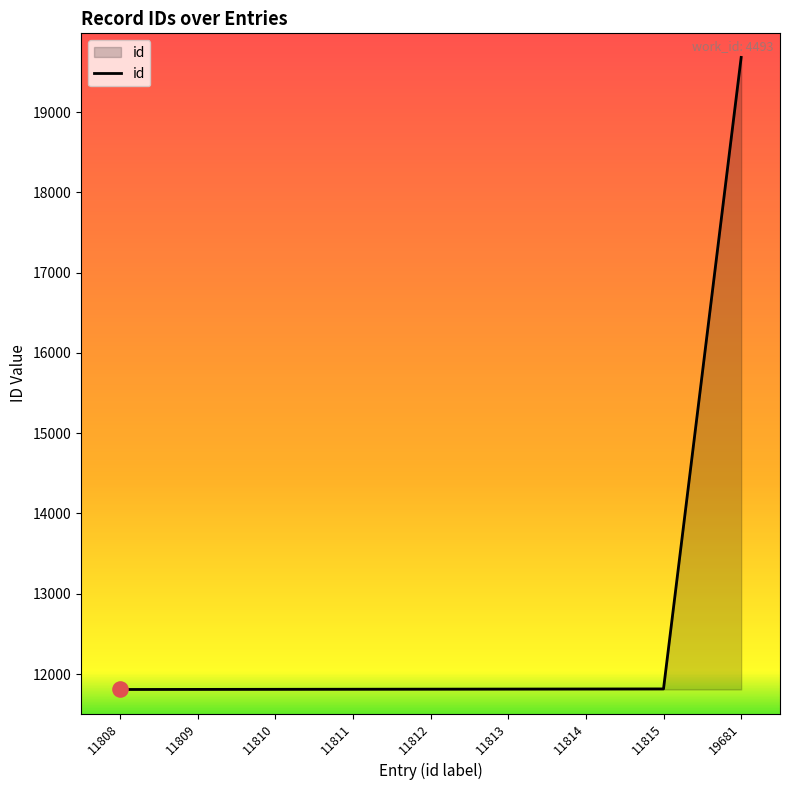

What is the ratio of the value at 11813 to the value at 11810?

1.0